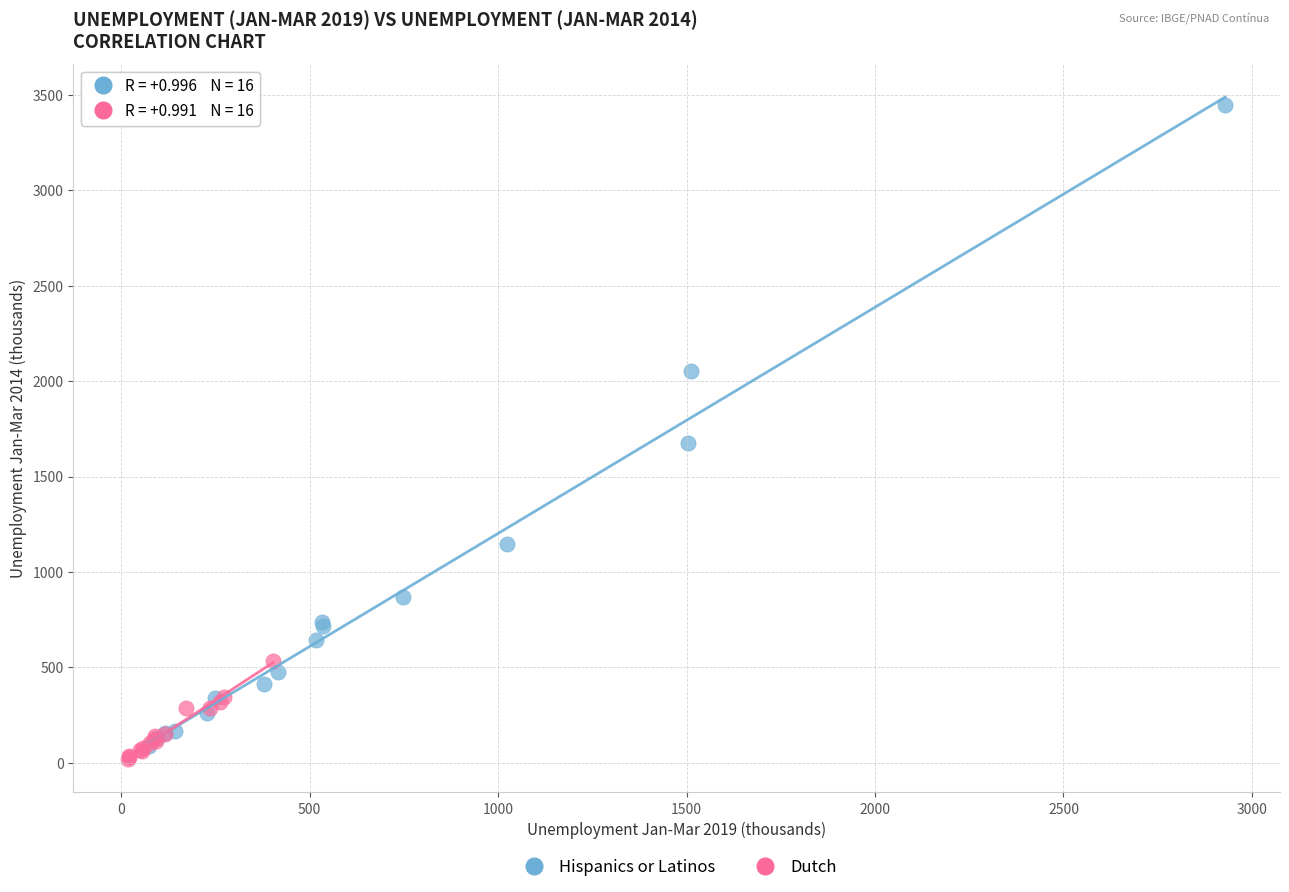

Which series has the widest spread of Y values?

Hispanics or Latinos